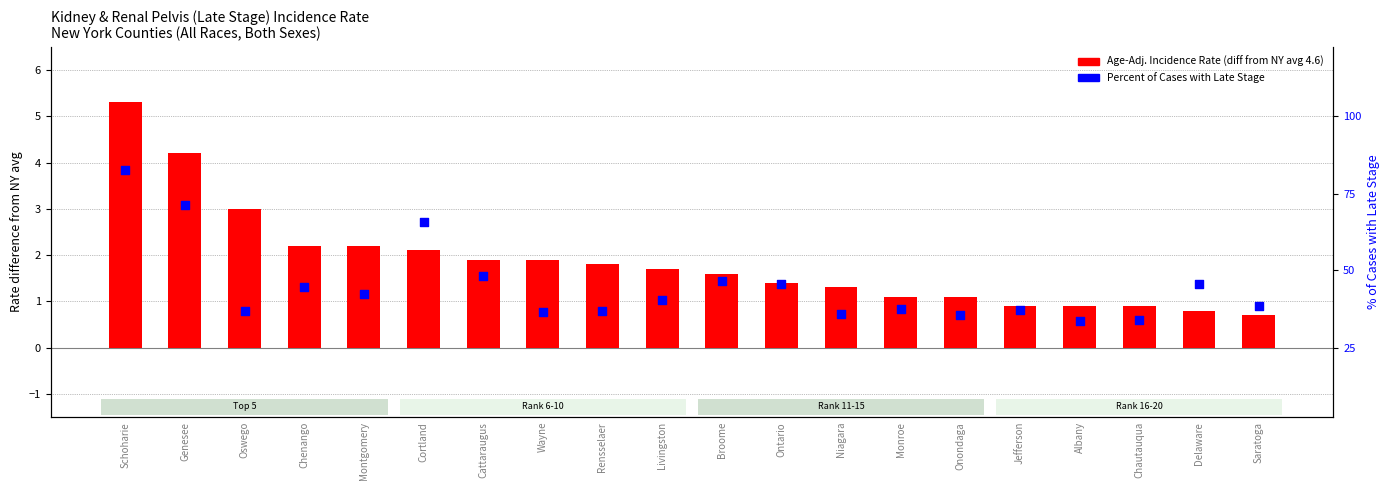

What is the total value across all series at Oswego?

3.8